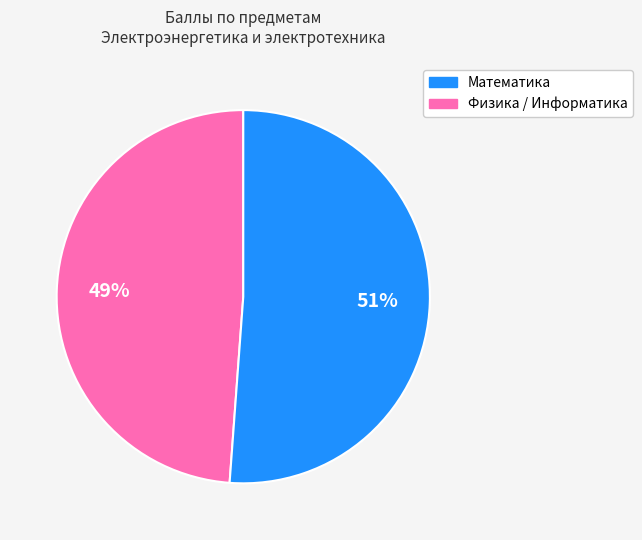

Does any single category account for the majority?

Yes